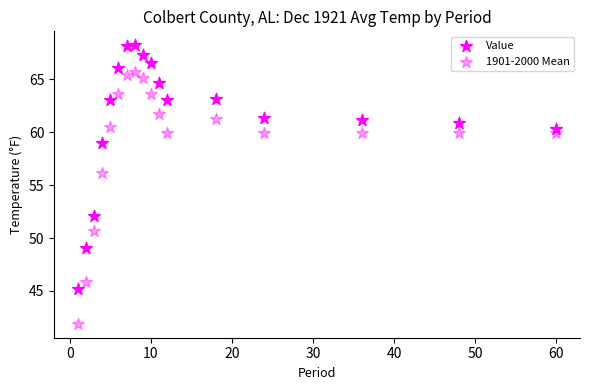

How many data points are displayed?

34